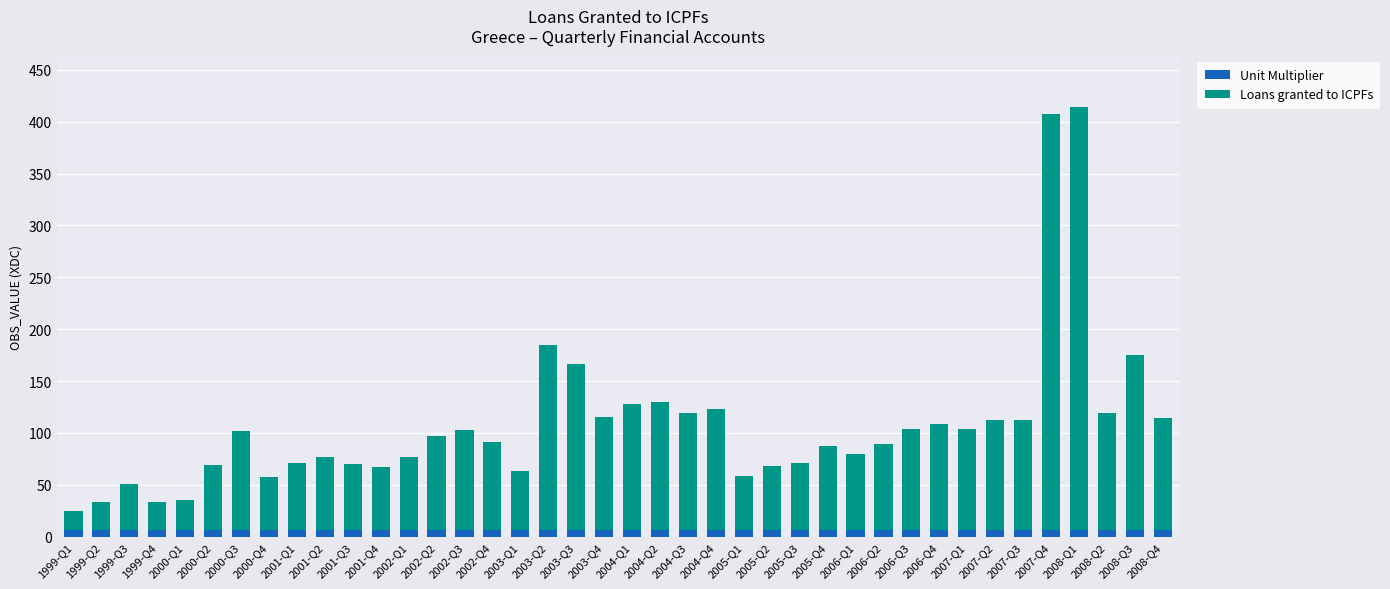

What is the sum of all Unit Multiplier values?

240.0